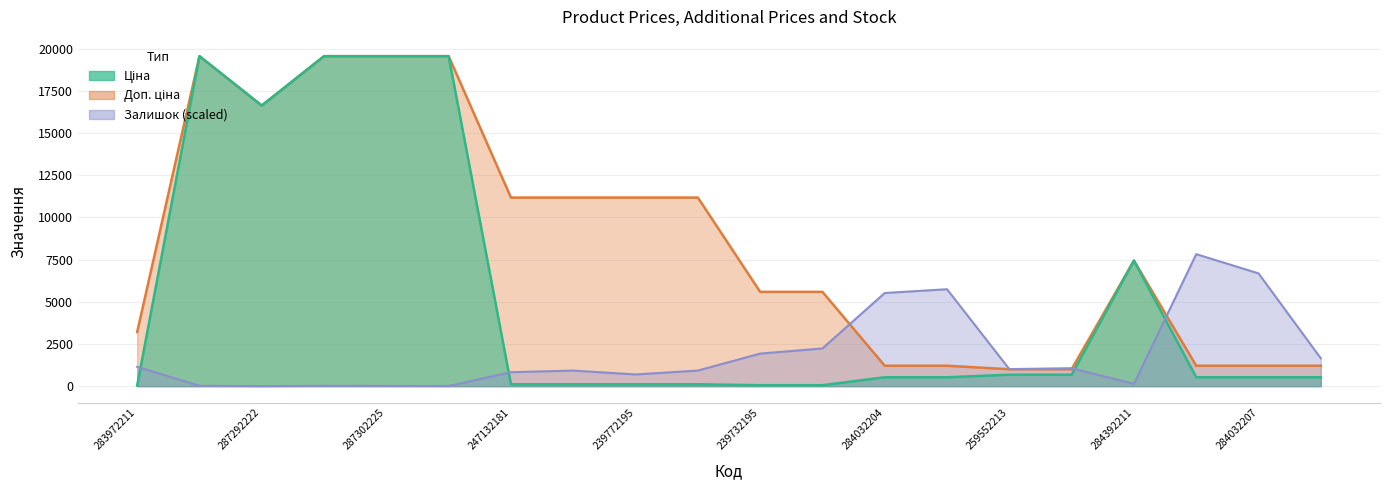

What is the difference between the Залишок values at 287292222 and 259552213?

1006.5